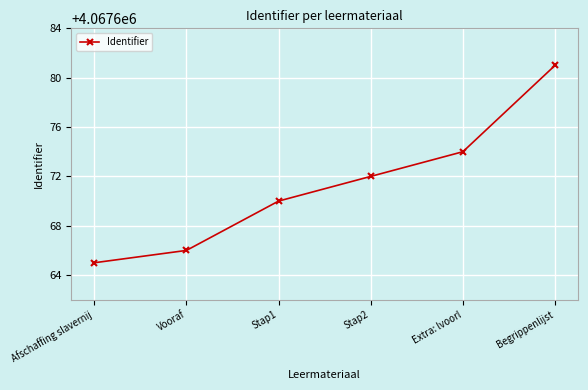

Approximately how many times larger is the value at Begrippenlijst compared to Extra: lvoorl?

1.0